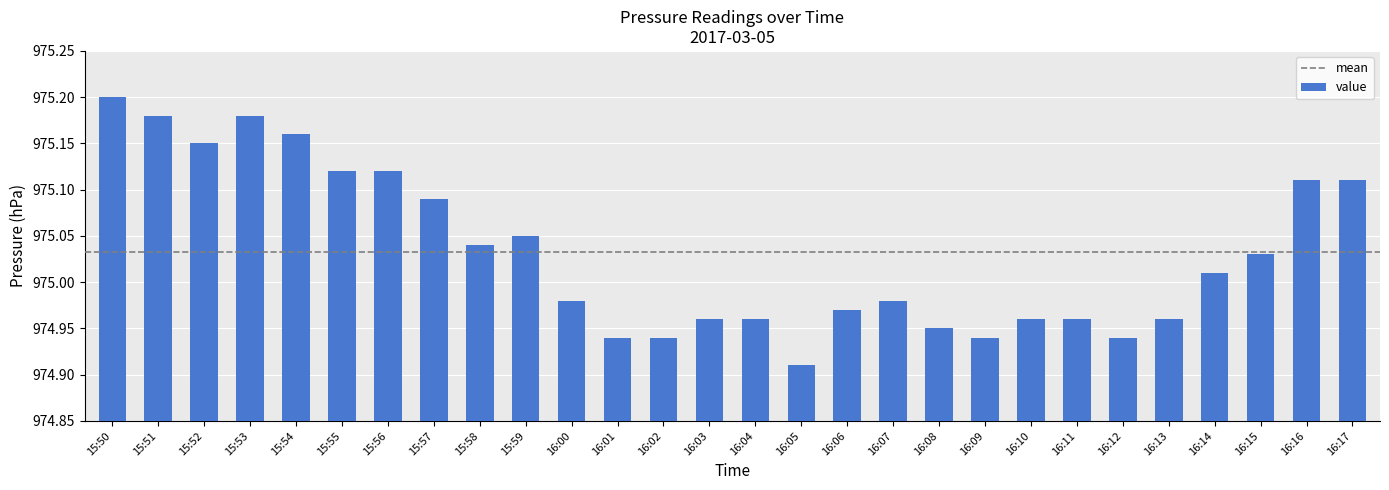

At which label is the value closest to 975?

16:14